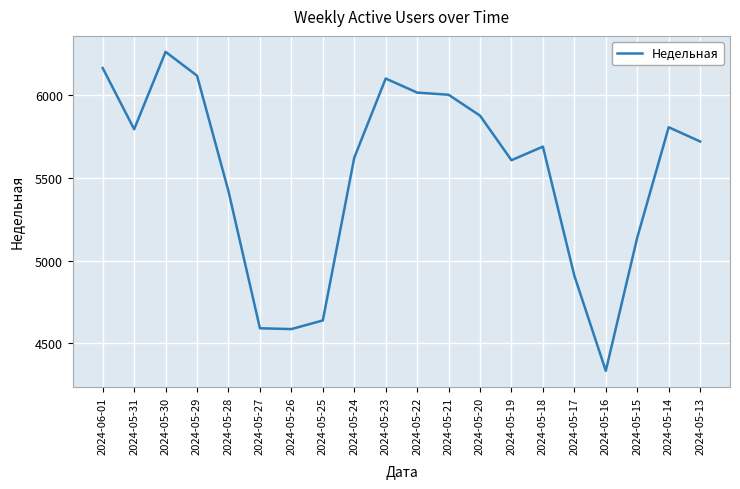

Is this an area chart (filled region under the line)?

No